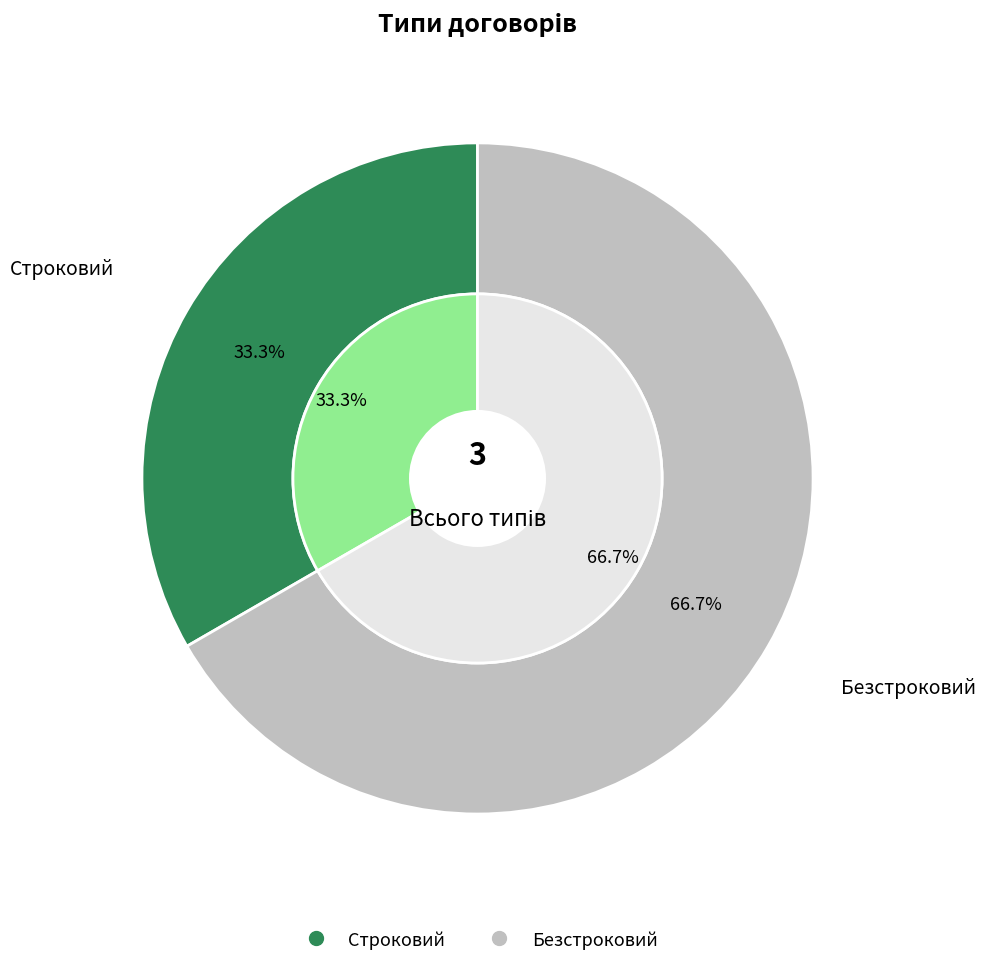

Between Безстроковий and Строковий, which is larger?

Безстроковий